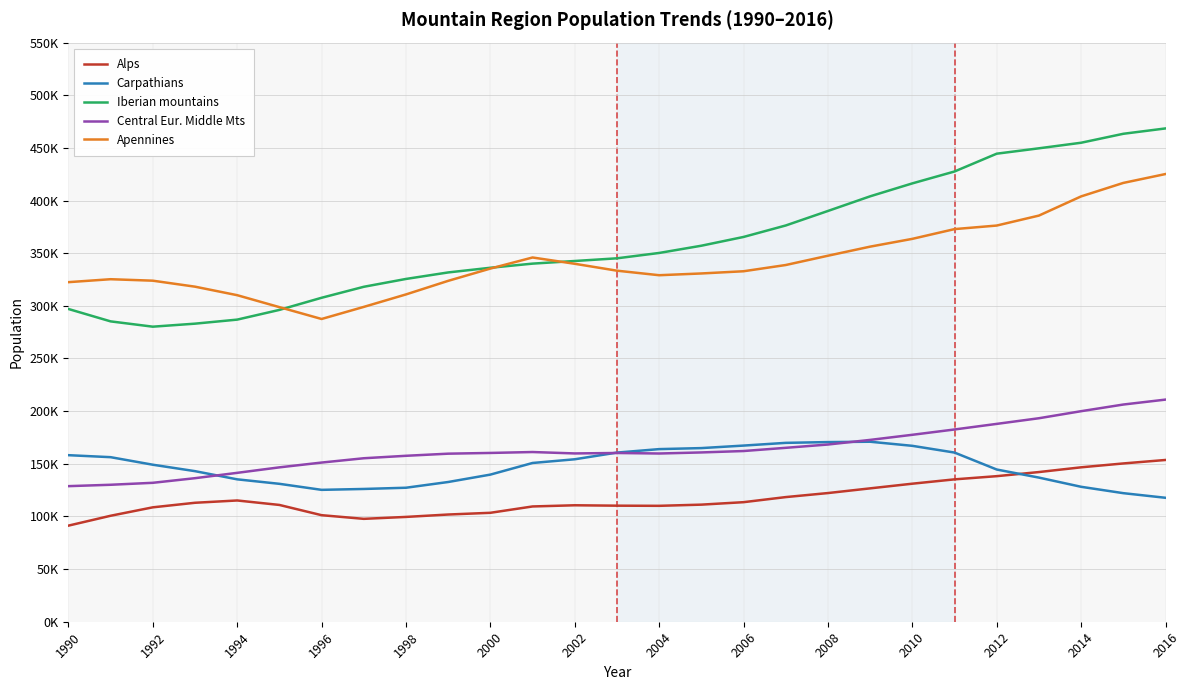

What is the maximum value shown in the chart?

468506